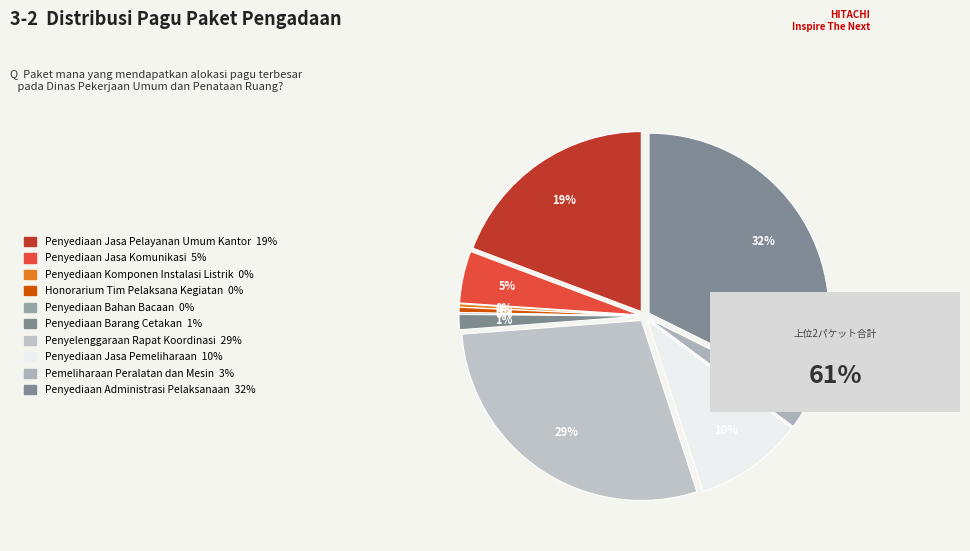

To the nearest percent, what is the difference between the Penyediaan Administrasi Pelaksanaan and Penyediaan Komponen Instalasi Listrik slice percentages?

32%